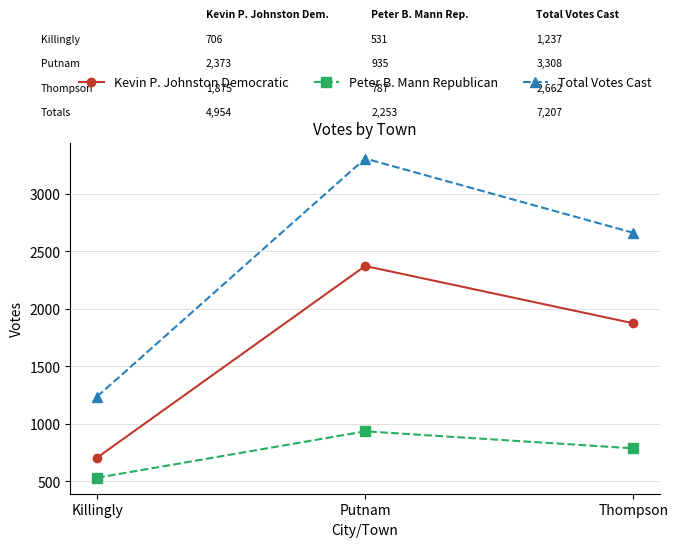

What value does the Total Votes Cast series have at Thompson, to the nearest 100?

2700